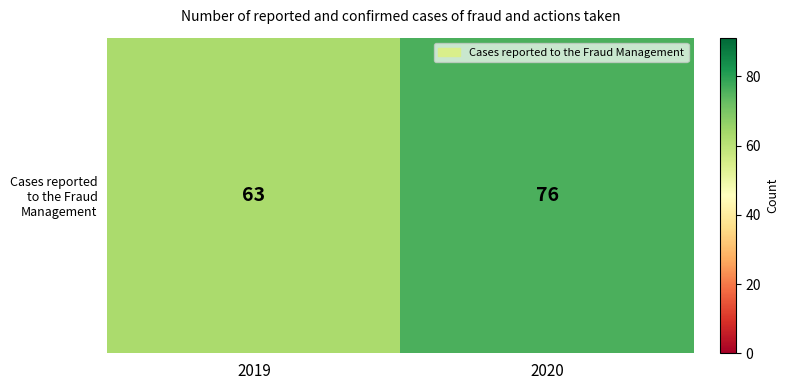

How many data points are less than 76?

1